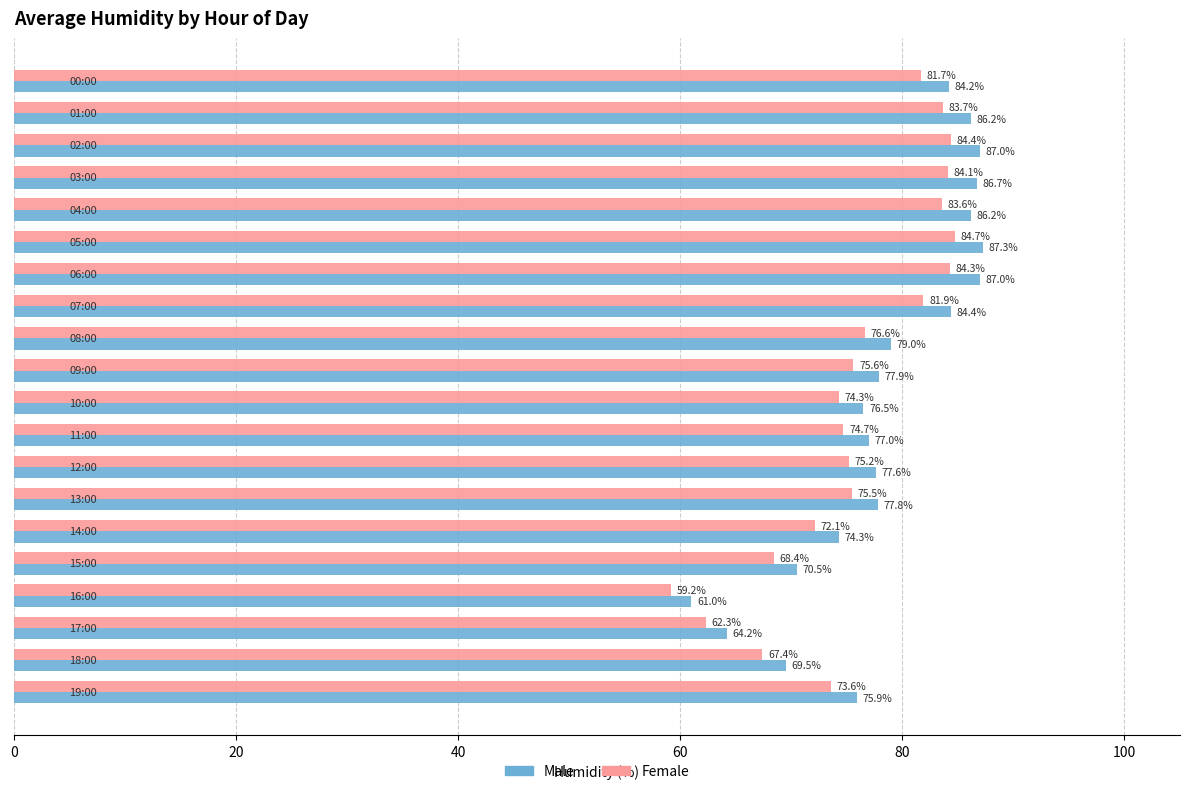

Which series has the largest total across all categories?

Male